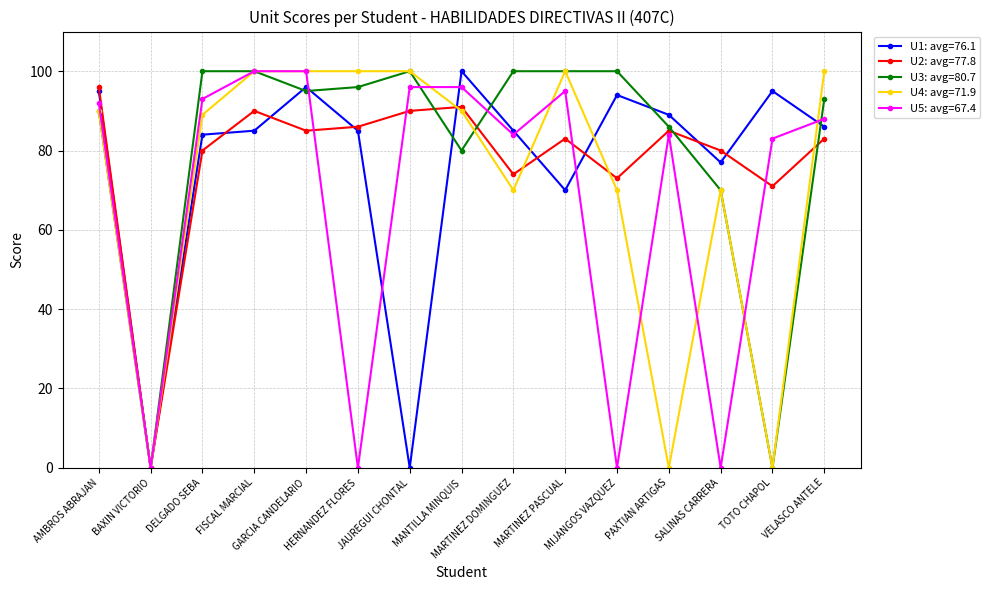

True or false: U4: avg=71.9 has more than 1 points higher than both neighbors.

True